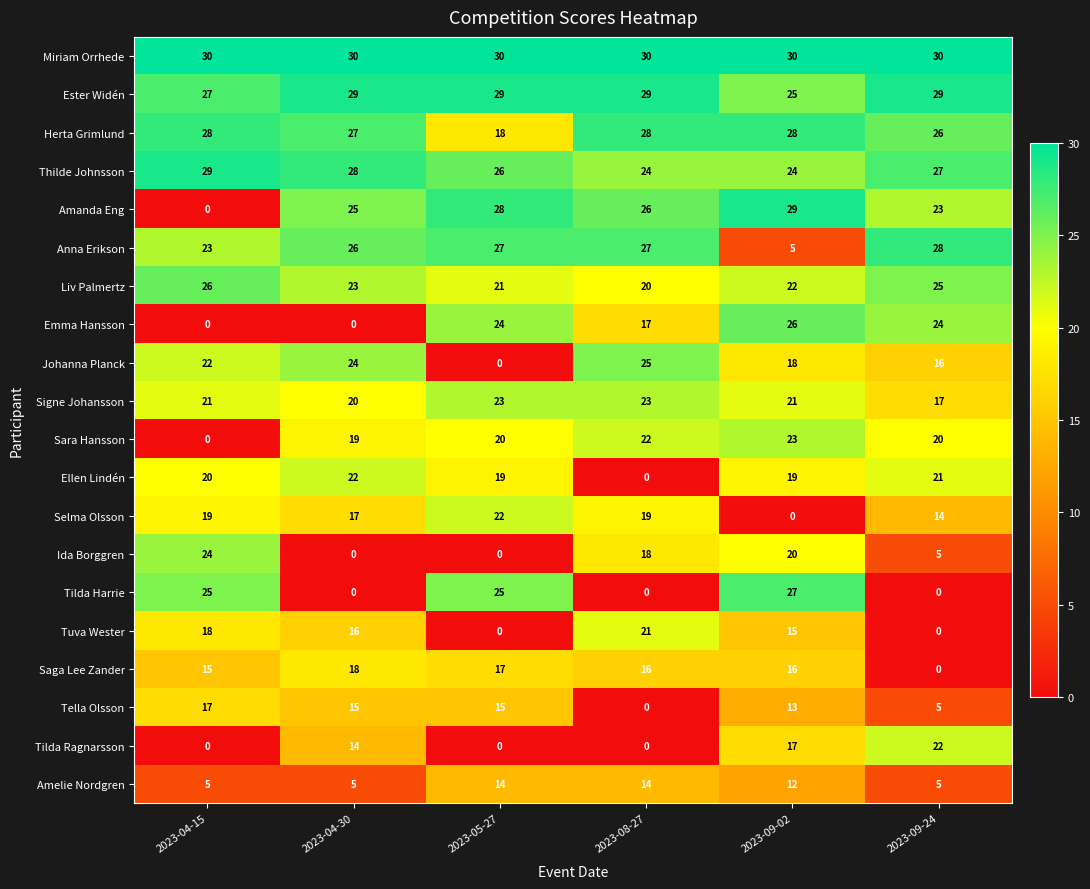

Between 2023-08-27 and 2023-09-02, which series saw the biggest shift?

Tilda Harrie